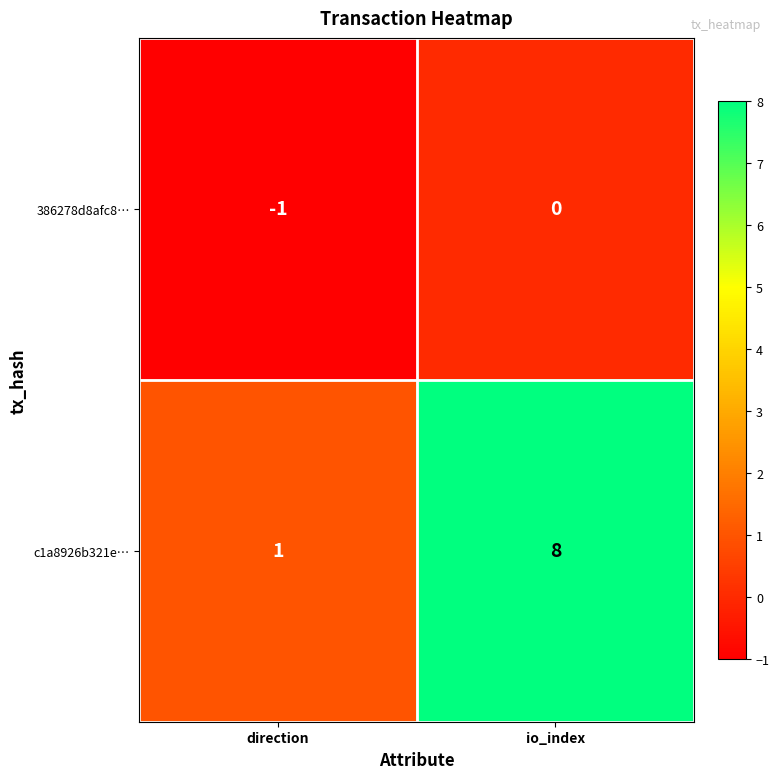

At how many categories does at least one series exceed 2?

1